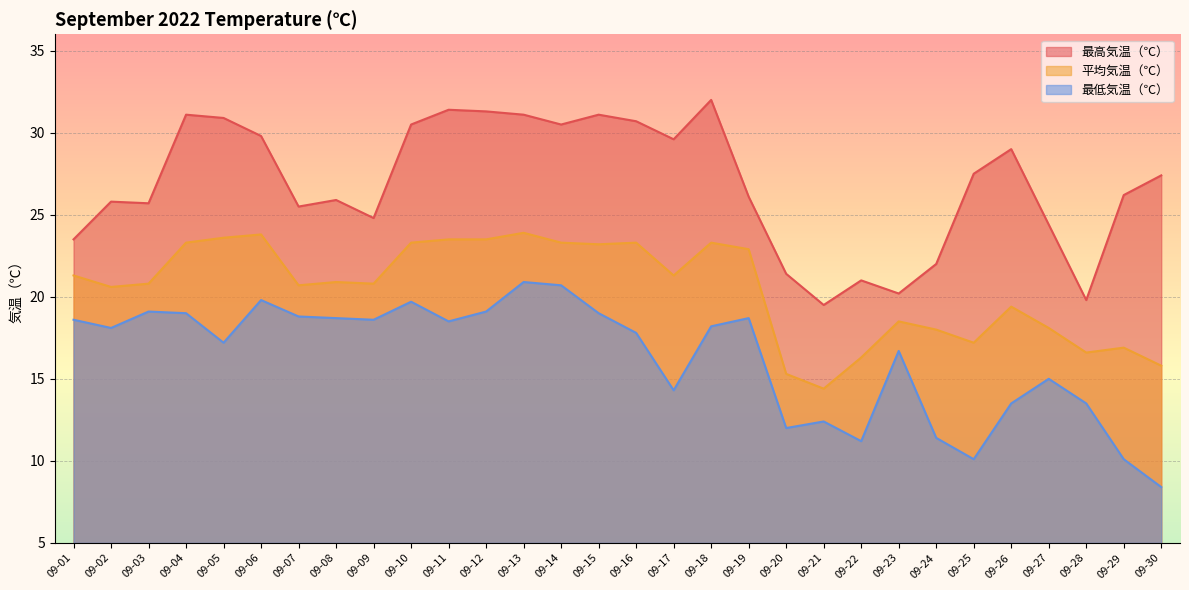

At which category is the sum across all series the highest?

09-13